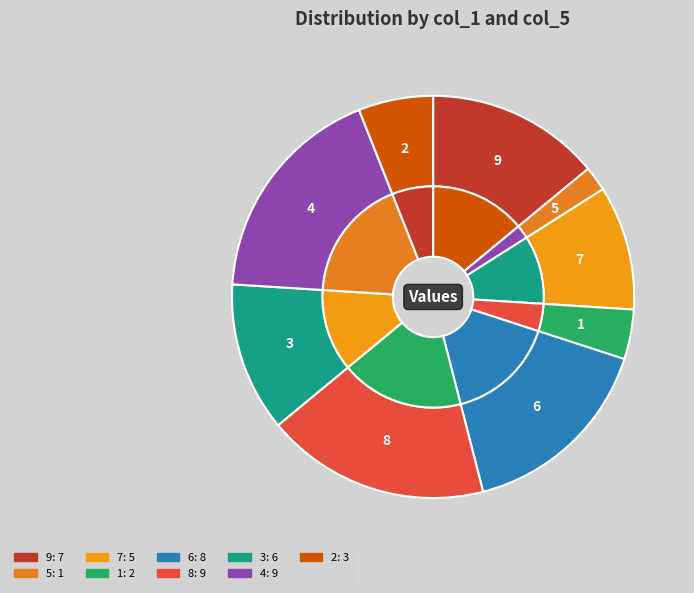

To the nearest percent, what is the average slice percentage?

11%